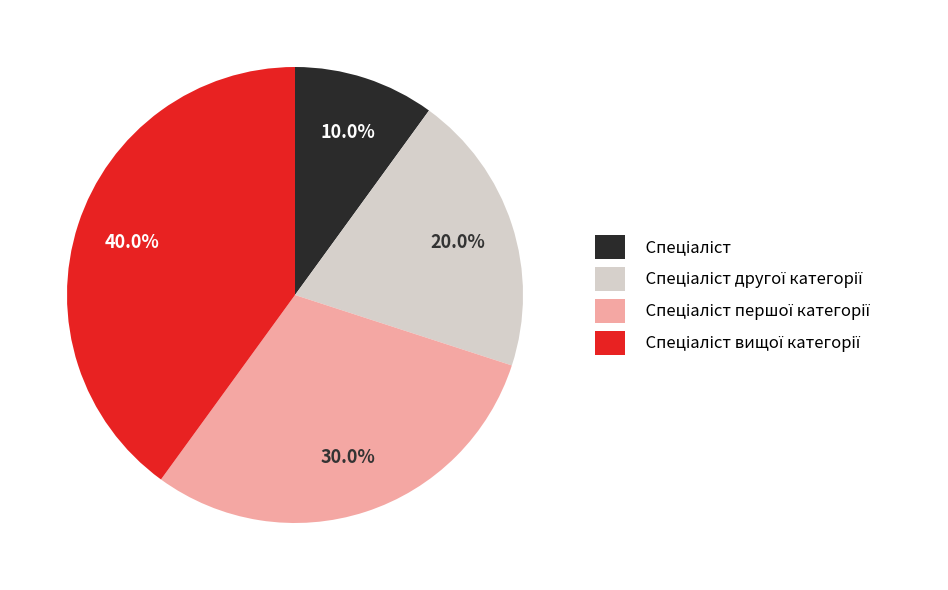

Does any single category account for the majority?

No